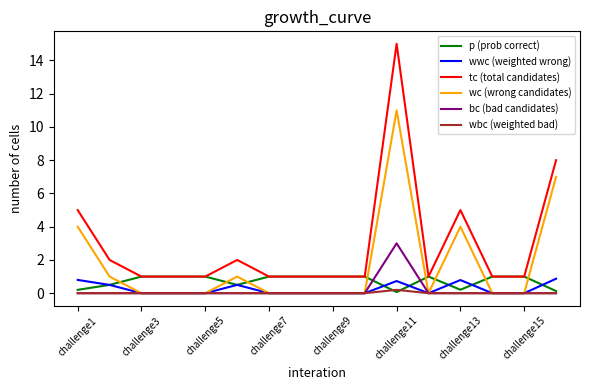

What is the highest value of the tc (total candidates) series?

15.0